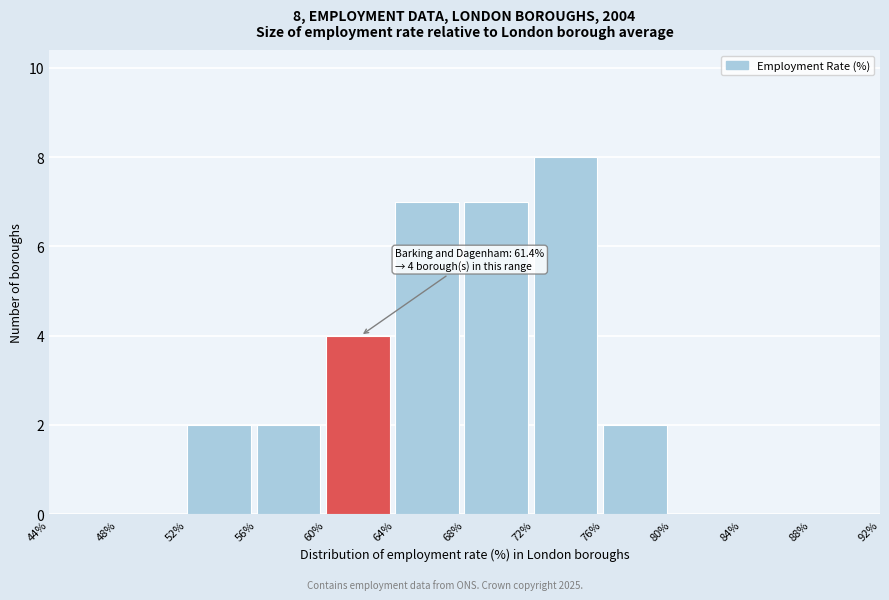

Over which range of the x-axis is the bar tallest?

72% to 76%